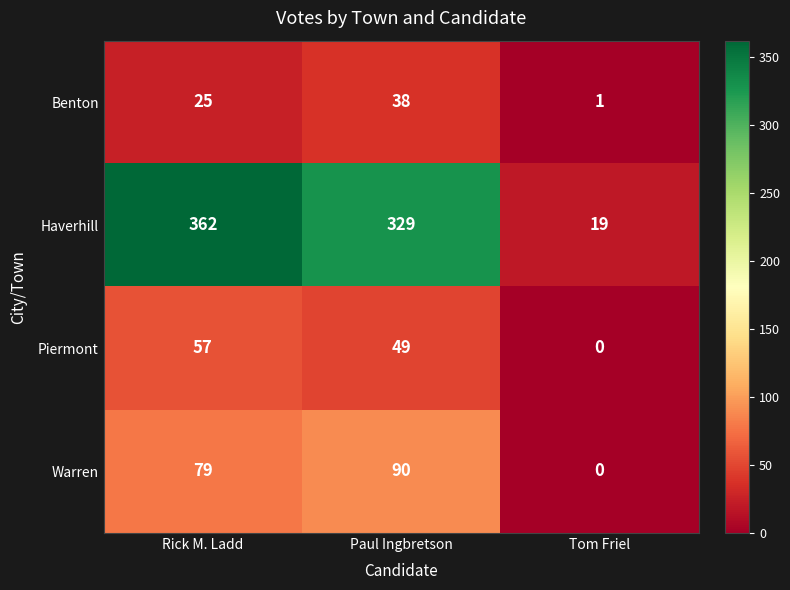

Between Paul Ingbretson and Tom Friel, which series saw the biggest shift?

Haverhill